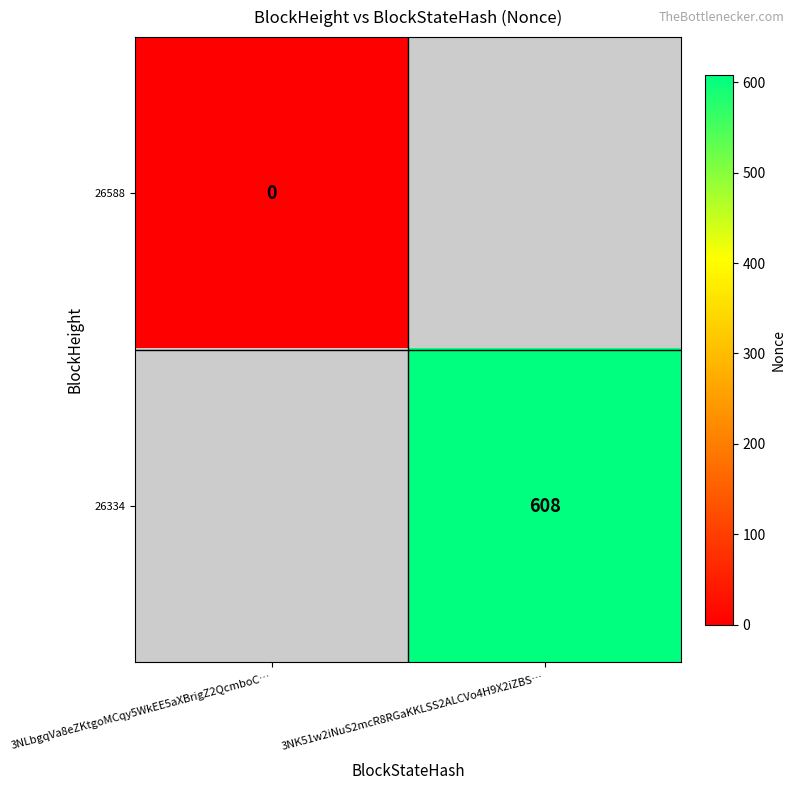

True or false: 26334 has a value of 894 at 3NK51w2iNuS2mcR8RGaKKLSS2ALCVo4H9X2iZBS….

False